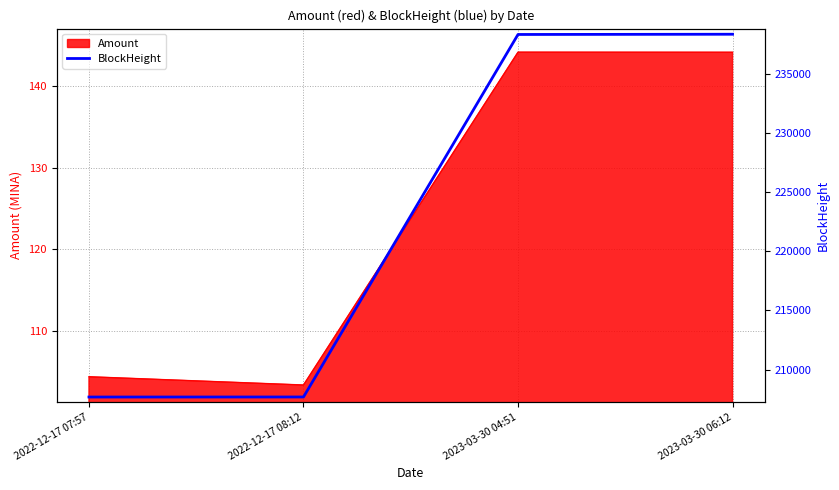

The chart shows a value of 207687 at 2022-12-17 08:12. True or false?

True